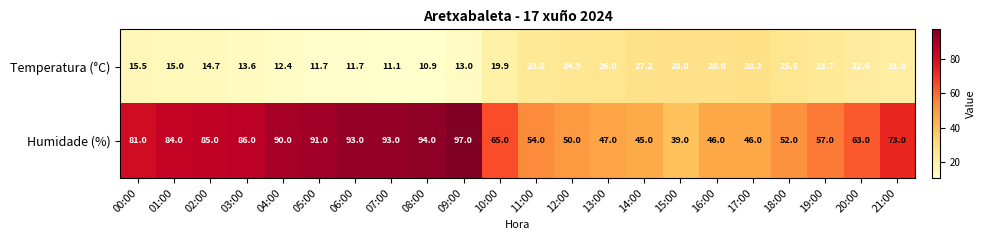

What is the difference between the Temperatura (°C) values at 07:00 and 09:00?

1.9